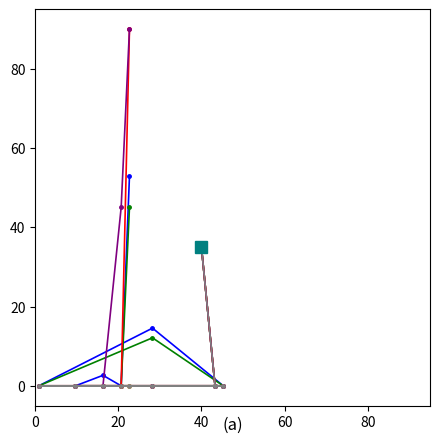

Count the number of data series in this chart.

6